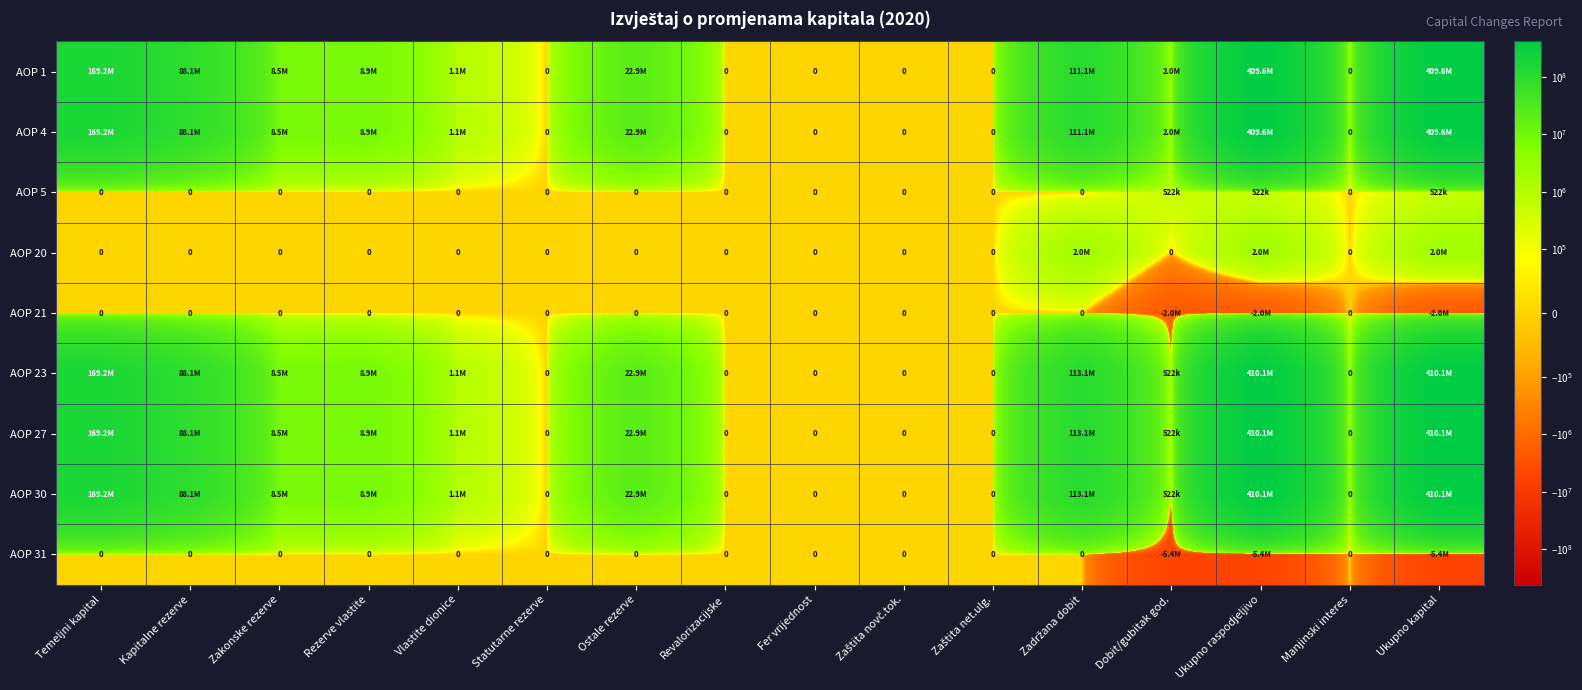

What is the difference between the maximum and minimum values in the AOP 21 series?

1996481